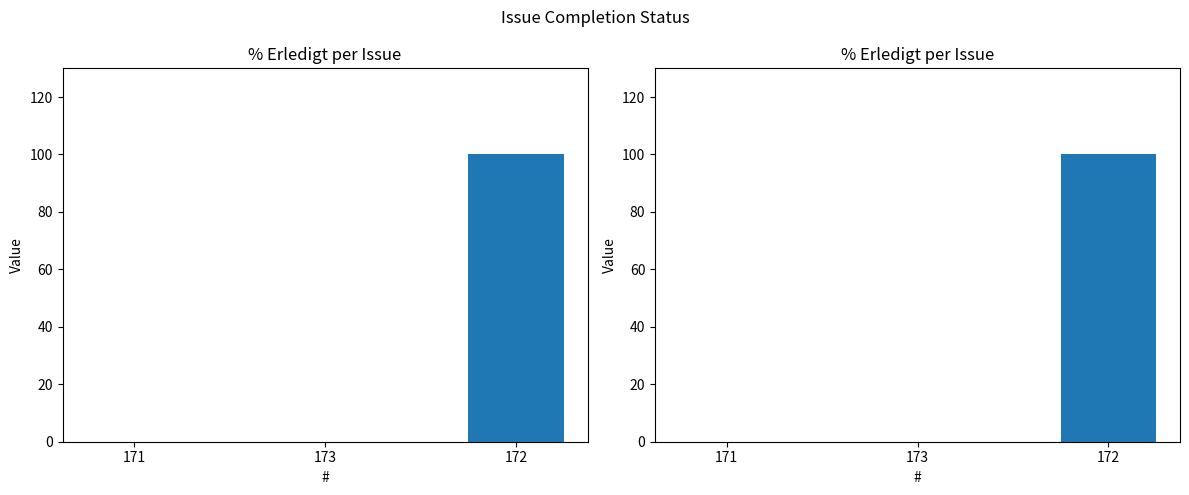

Which category has the highest value across all series?

172